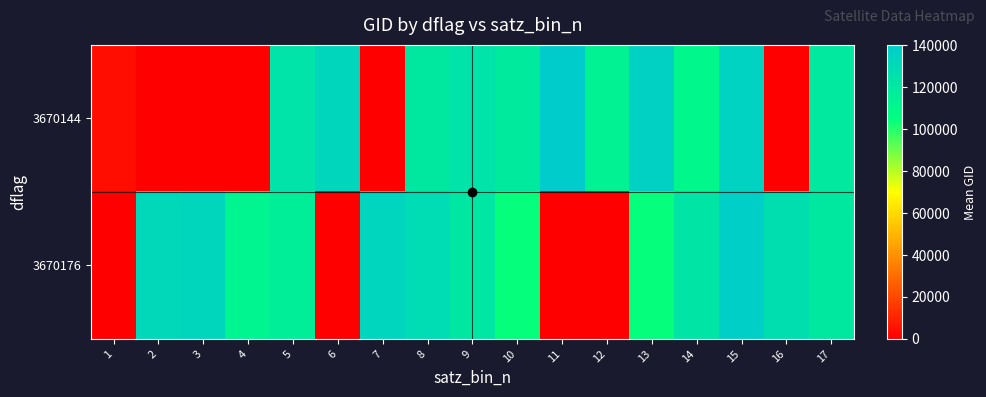

How many categories are shown in the chart?

17